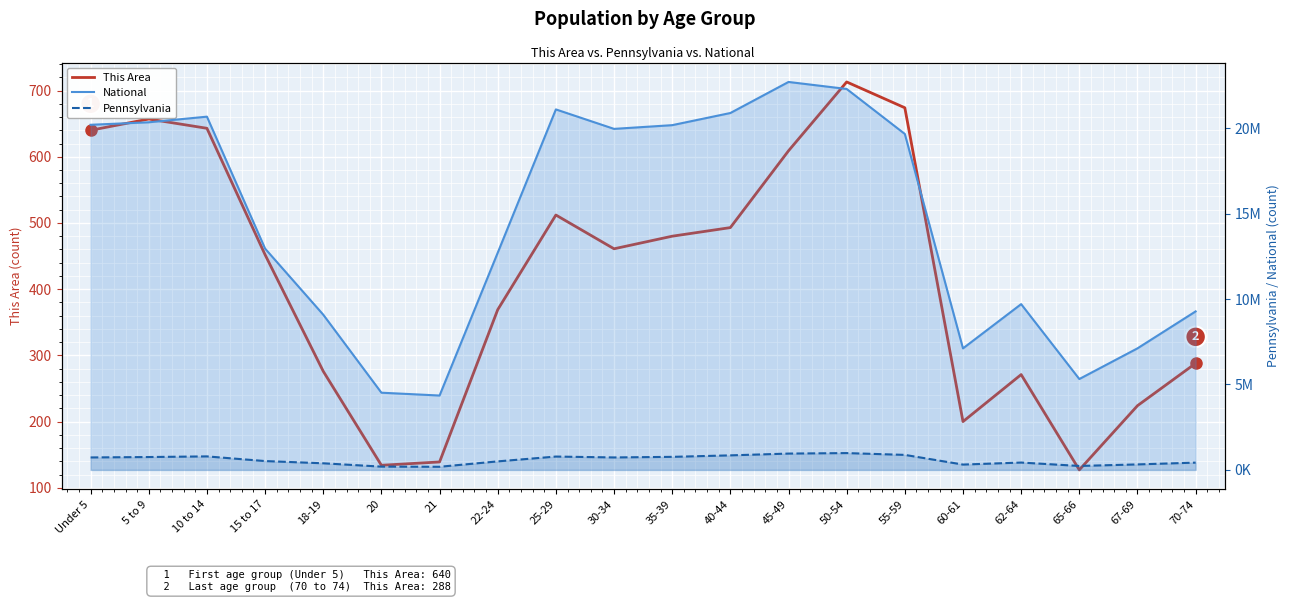

Where is Pennsylvania nearest to the value 583949?

15 to 17